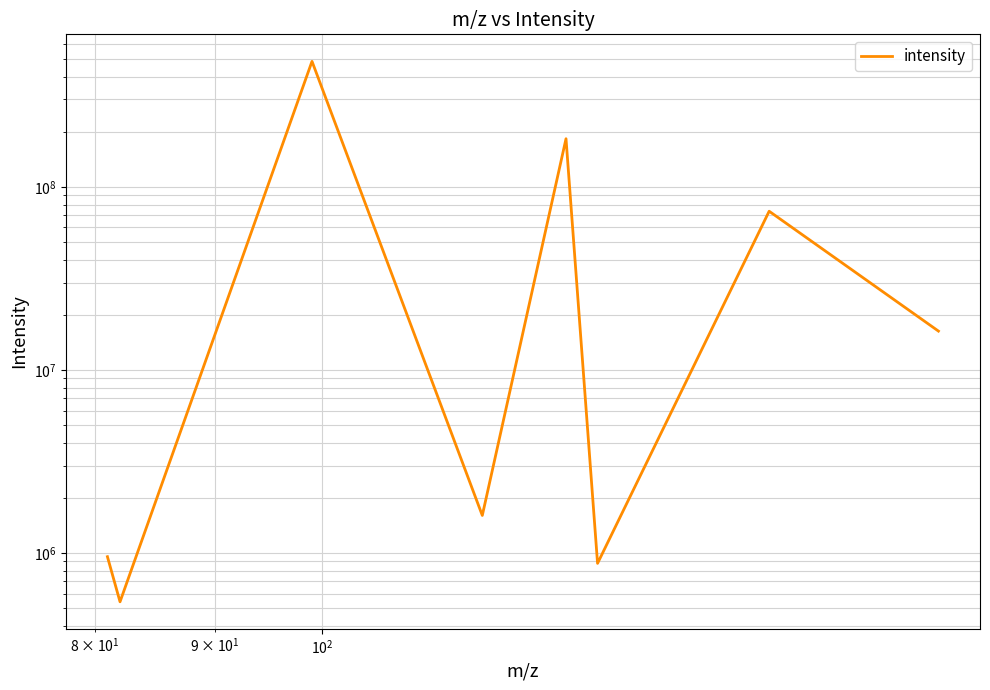

Where is the first local maximum?

$\mathdefault{10^{2}}$